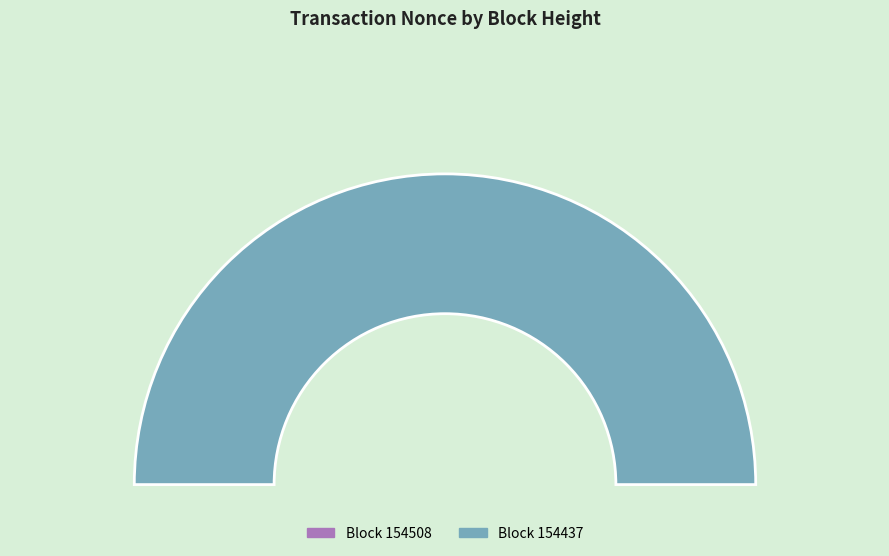

What is the smallest slice in the pie chart?

154508